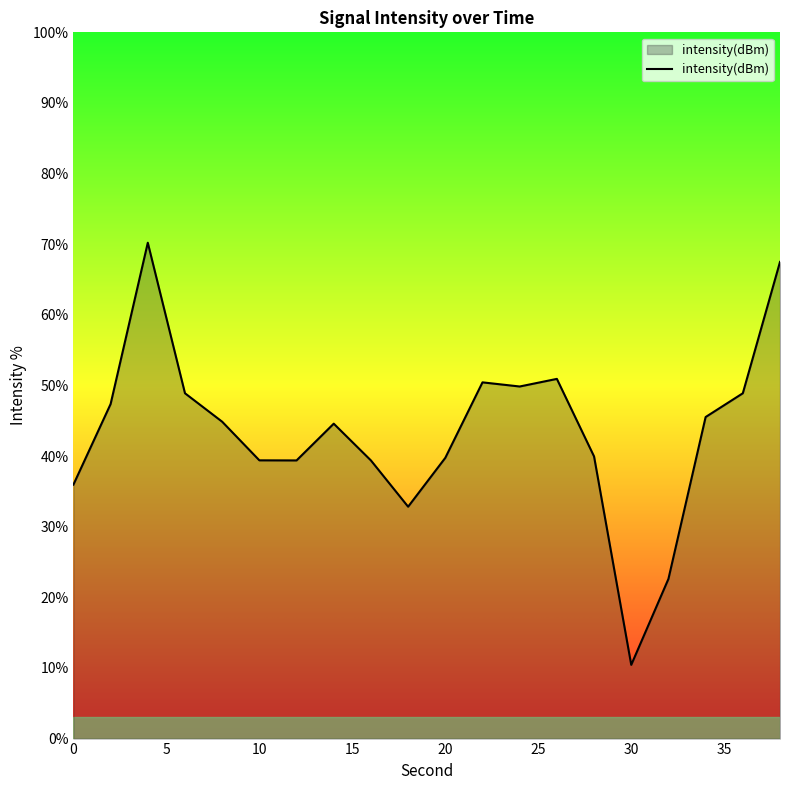

What is the smallest value displayed?

10.4